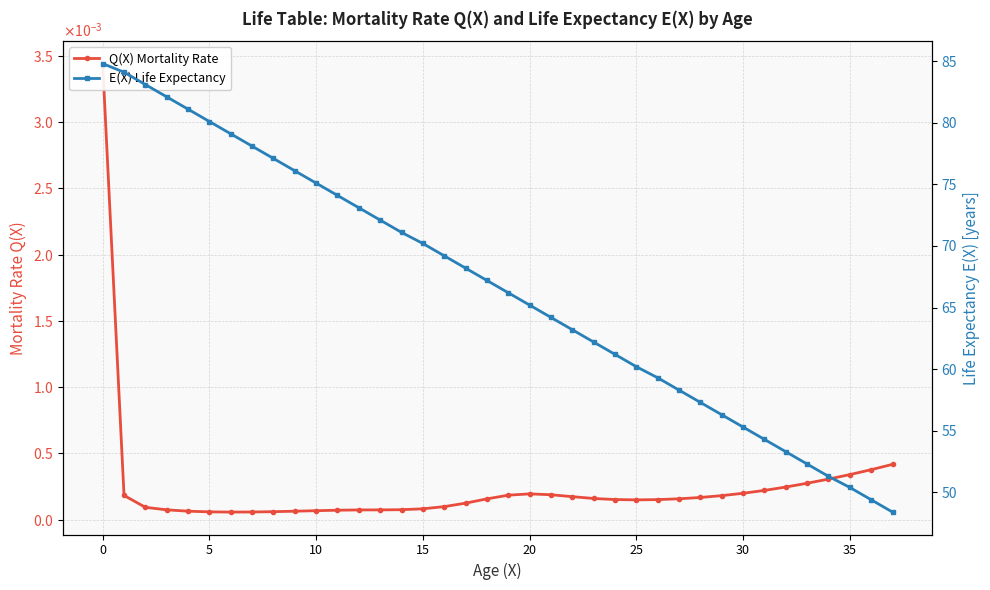

Between 10 and 16, which series saw the biggest shift?

E(X) Life Expectancy